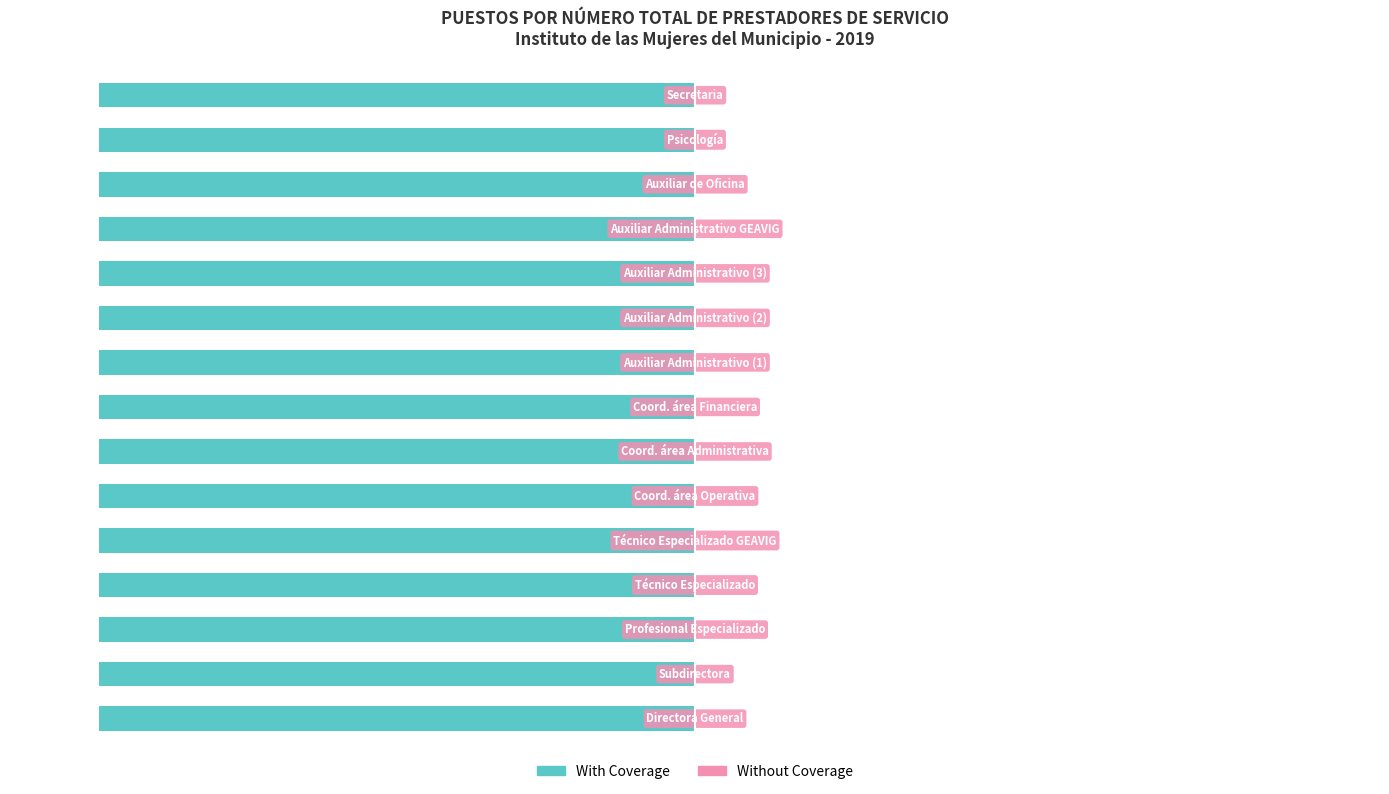

Does the chart contain stacked bars?

No